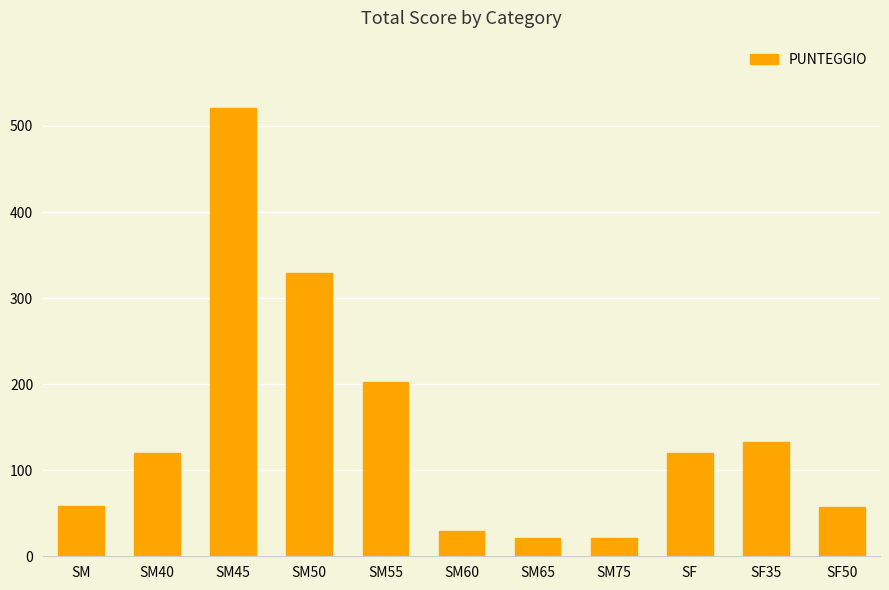

At which label is the value closest to 271?

SM50